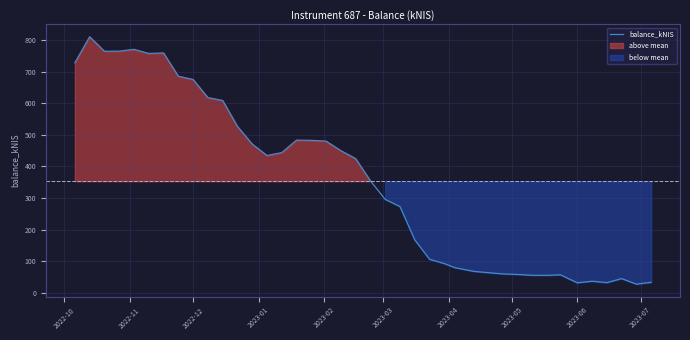

What is the maximum value for balance_kNIS?

810.0